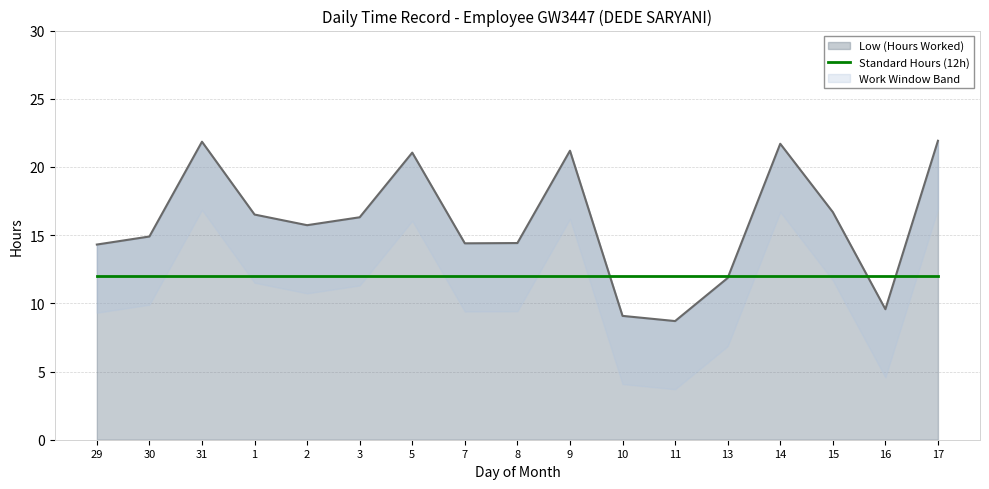

What is the label of the 3rd point from the right?

15